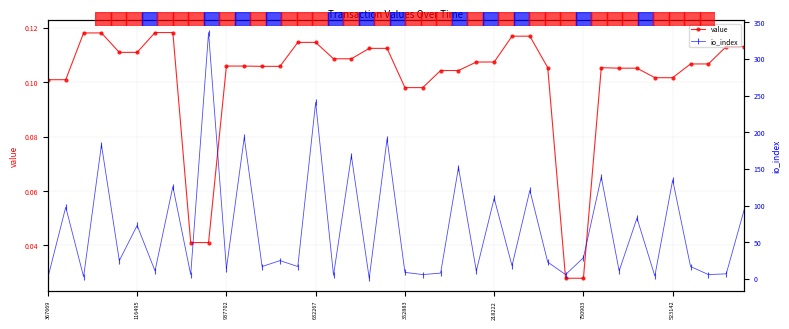

True or false: io_index and value intersect in this chart.

False